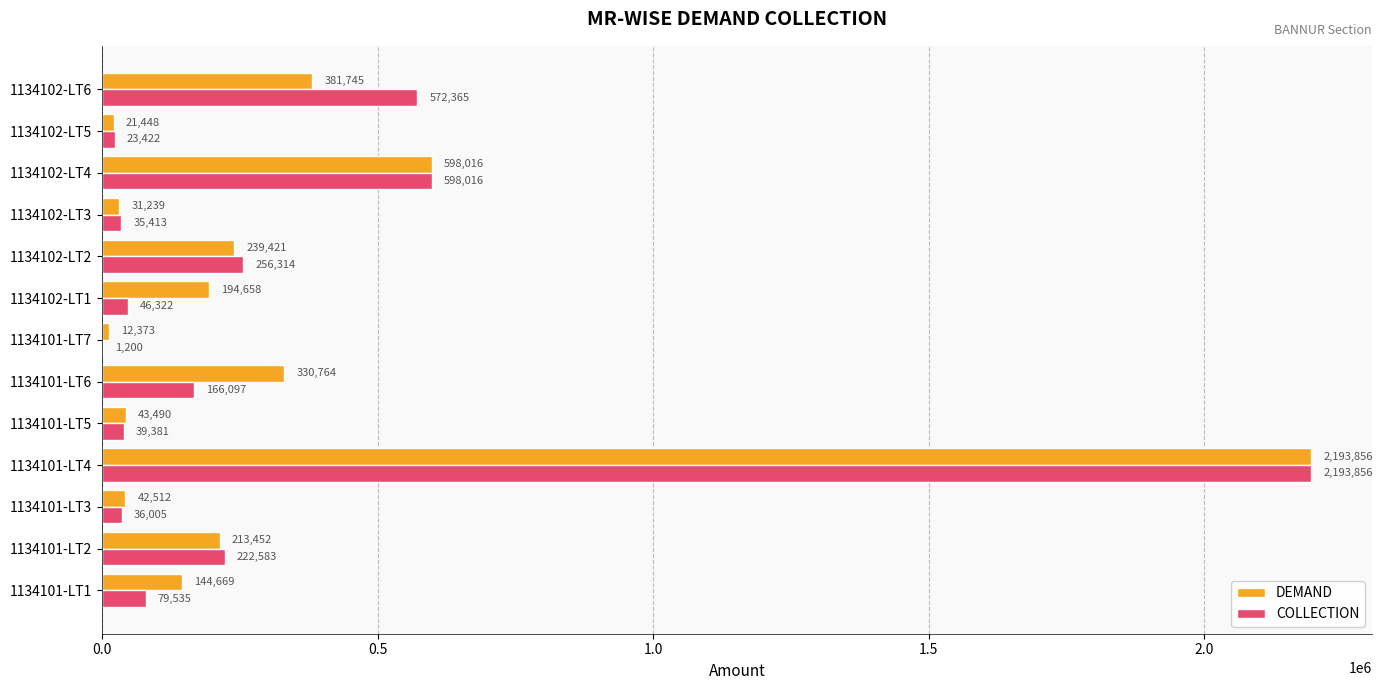

True or false: DEMAND has a value of 144668.7 at 1134101-LT1.

True